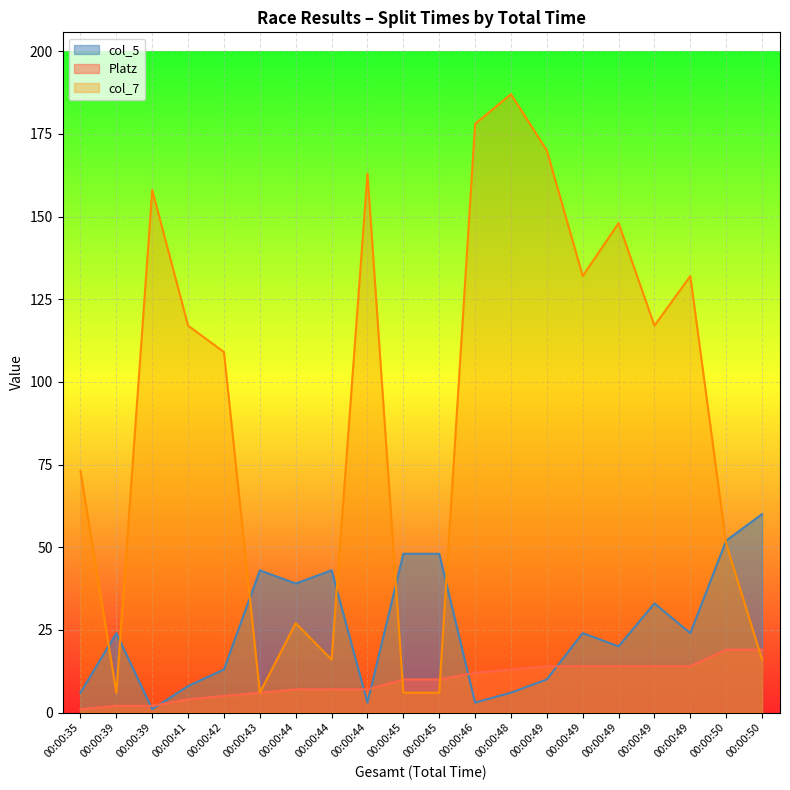

Rank the series by their maximum value, from lowest to highest.

Platz, col_5, col_7